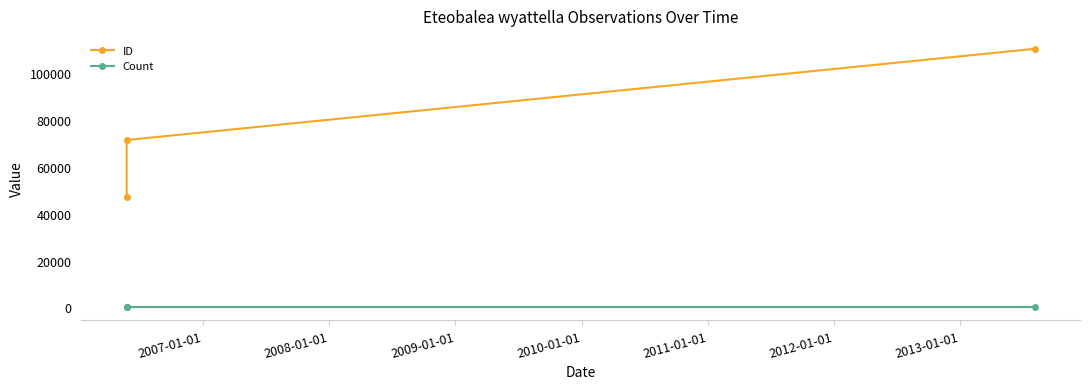

Read the Count value at 2007-01-01.

1